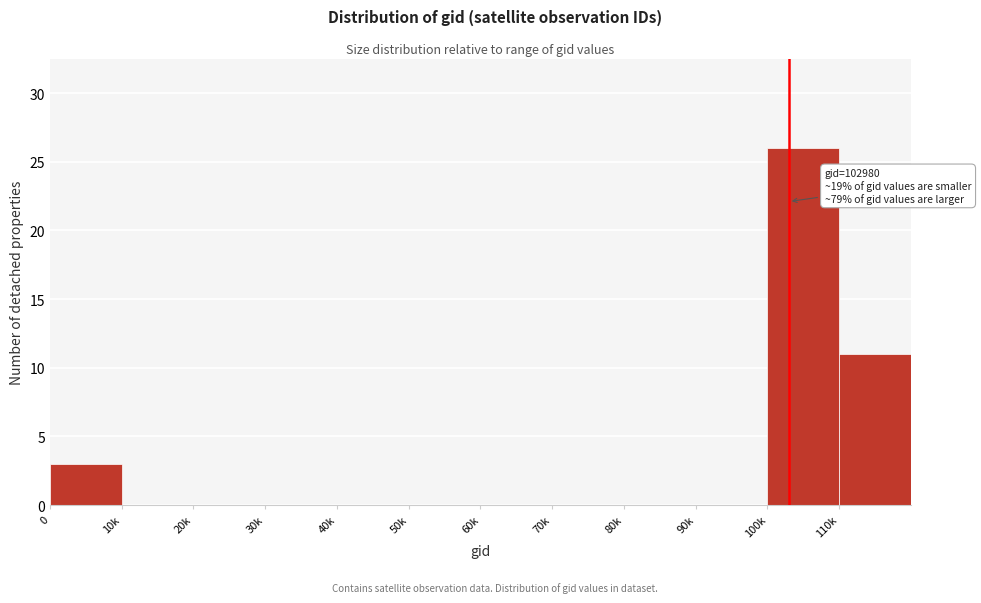

Reading left to right, what are all the values shown in this chart?

0=3	10k=0	20k=0	30k=0	40k=0	50k=0	60k=0	70k=0	80k=0	90k=0	100k=26	110k=11